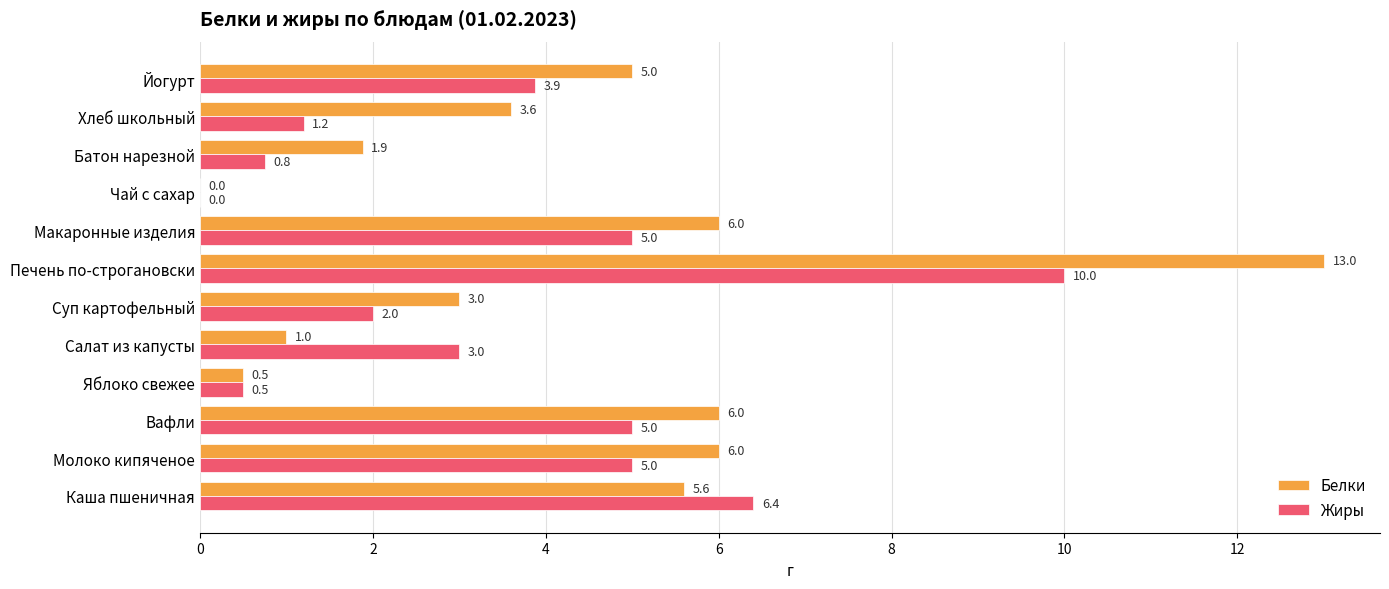

At which category is the sum across all series the highest?

Печень по-строгановски